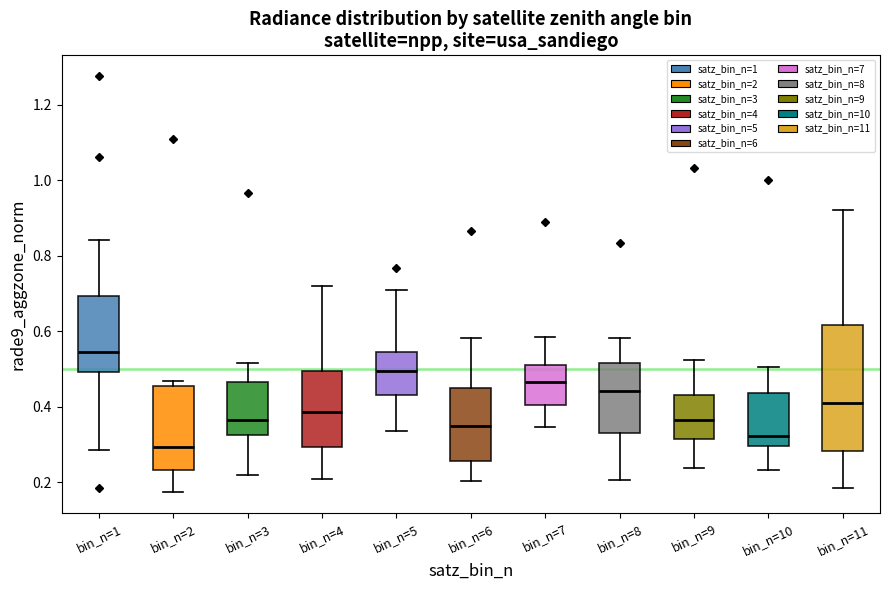

Where is the upper edge of the box for bin_n=6 on the y-axis? The values are not printed on the chart, so give them approximately, as read against the axis.

0.44